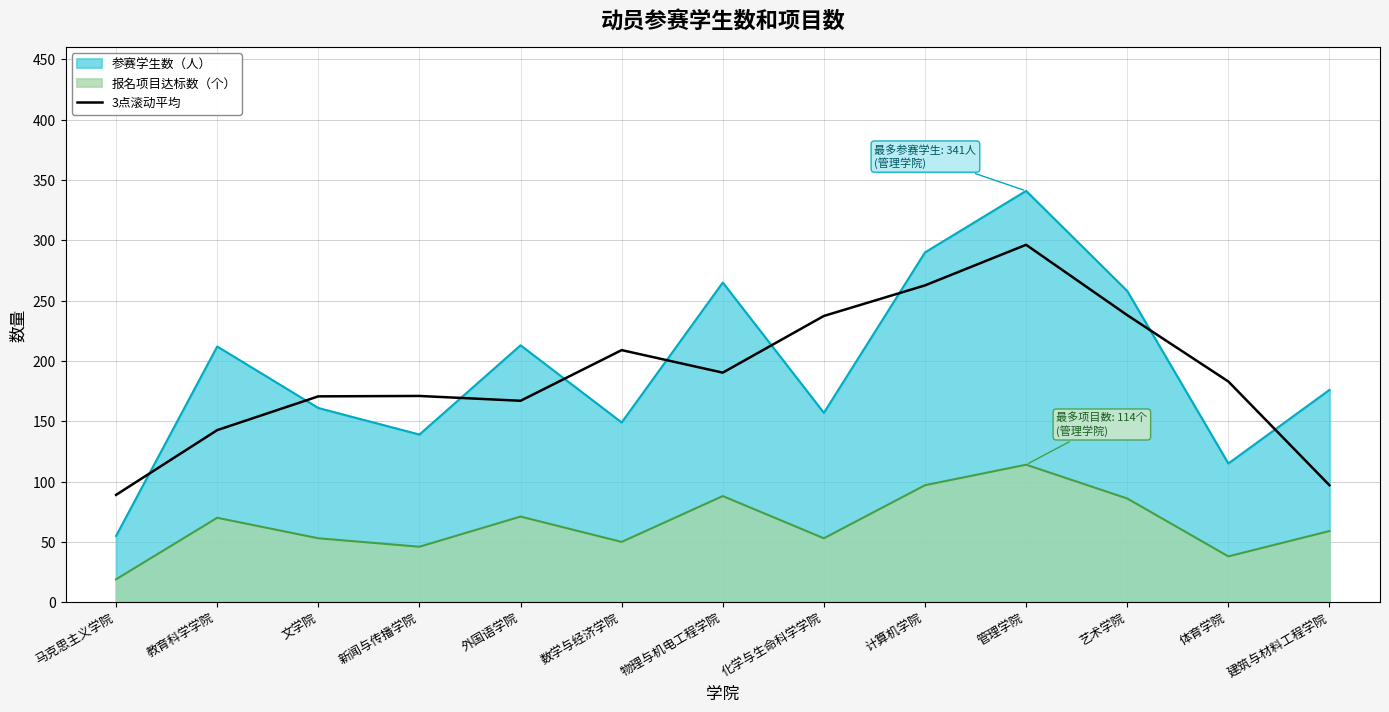

True or false: there are more than 2 points higher than both neighbors.

True